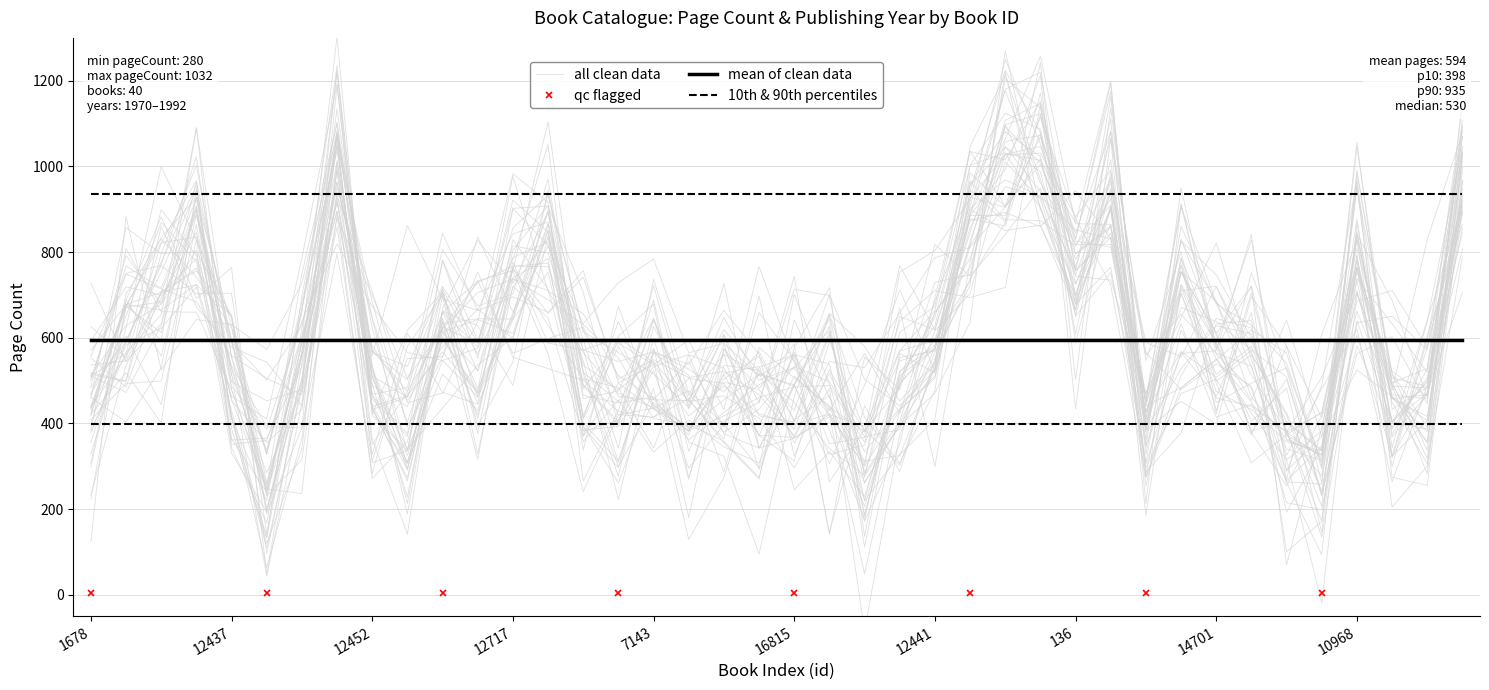

True or false: publishingYear and pageCount intersect in this chart.

False